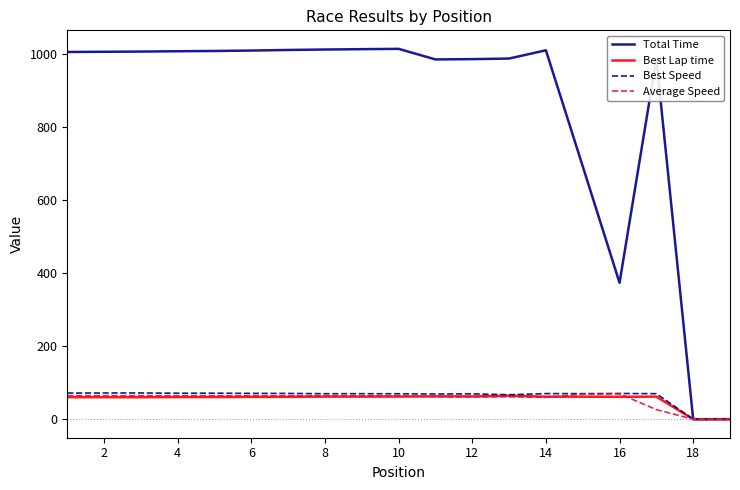

What is the greatest value displayed?

1013.9